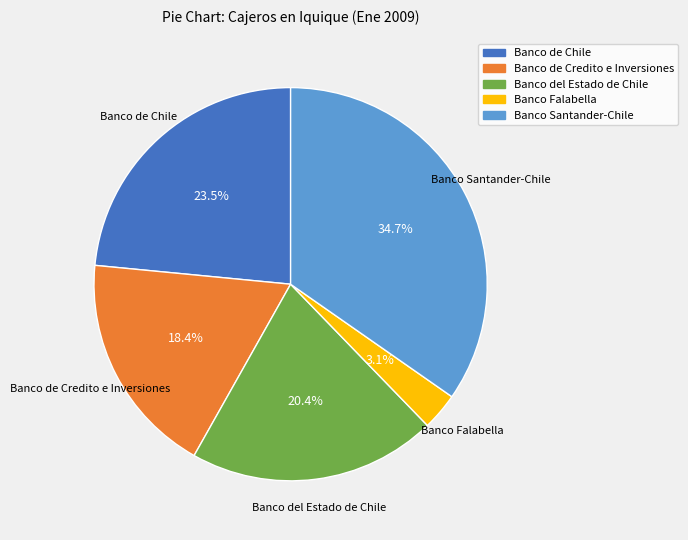

Between Banco de Credito e Inversiones and Banco del Estado de Chile, which is larger?

Banco del Estado de Chile